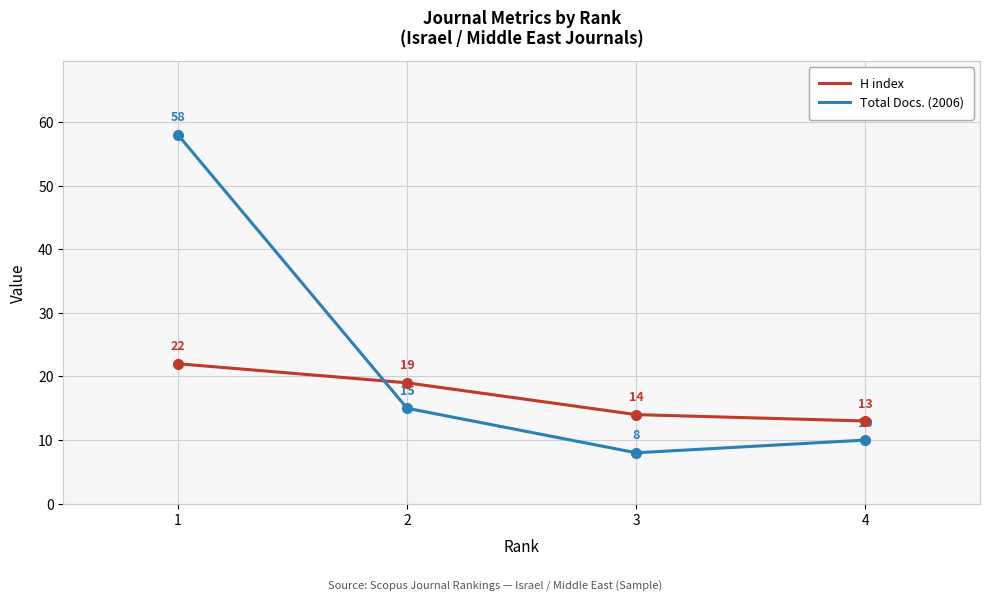

Between 3 and 4, which series saw the biggest shift?

Total Docs. (2006)